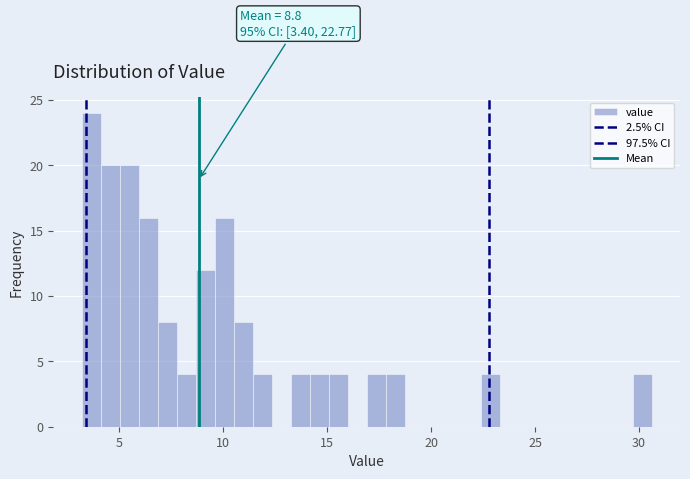

Read against the x-axis, roughly where is the centre of the tallest bar?

3.5